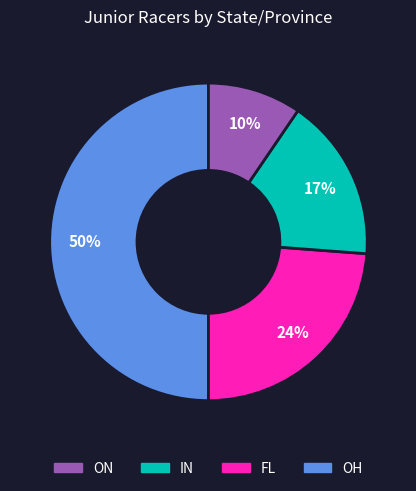

How many segments does this pie chart have?

4